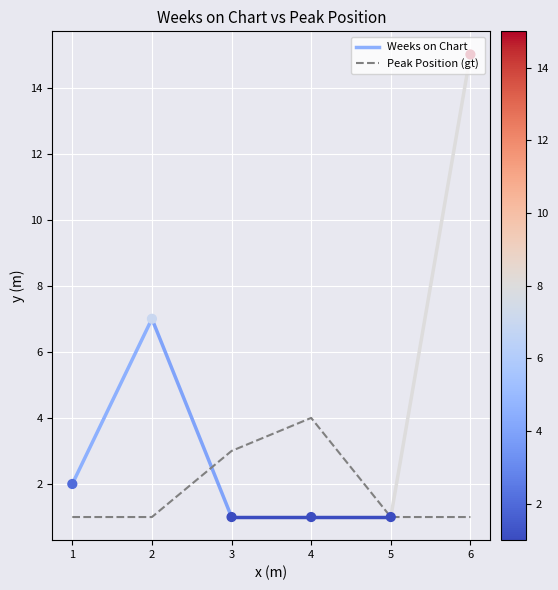

What are all the series names shown in the legend?

Weeks on Chart, Peak Position